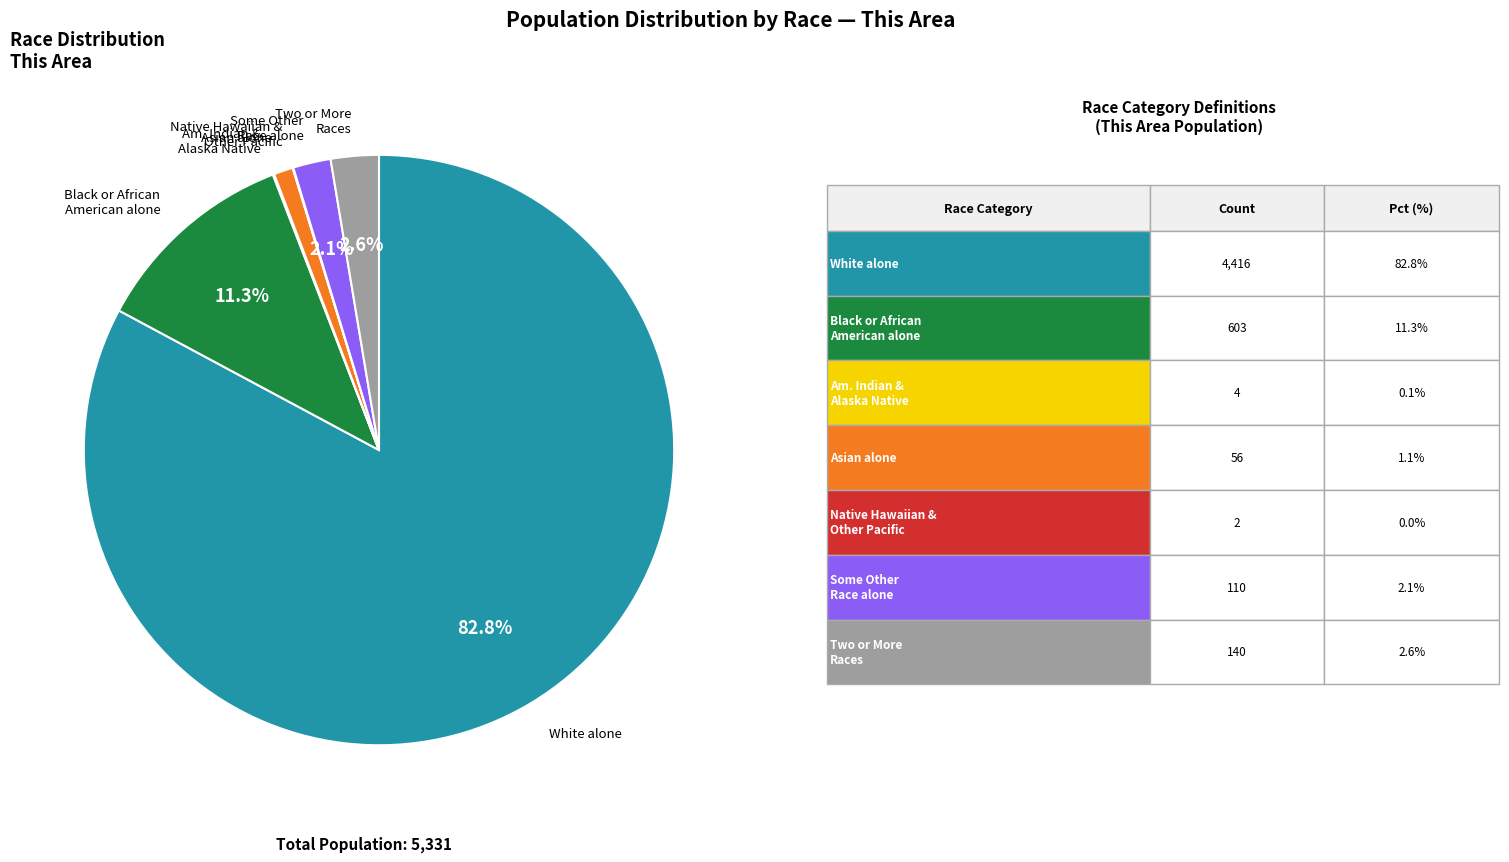

Is there a majority slice in this chart?

Yes